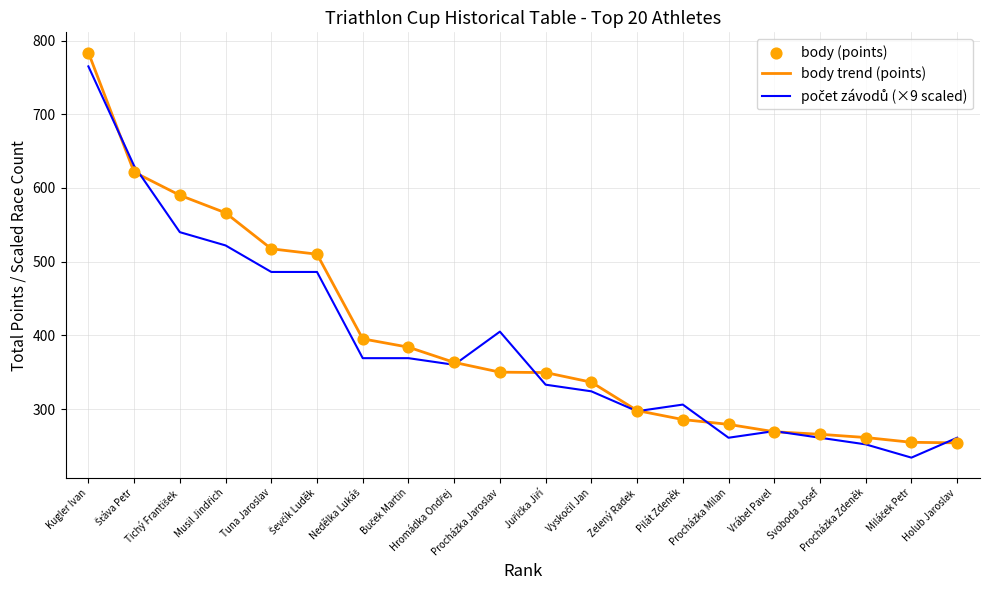

At how many categories does at least one series exceed 735?

1